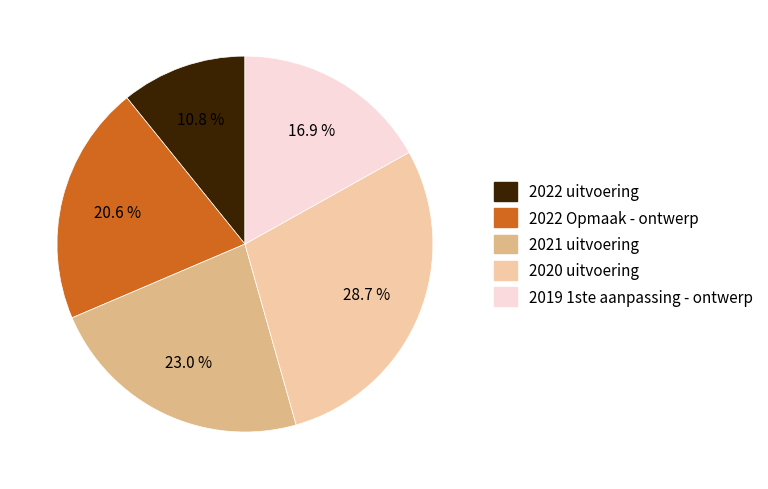

What is the smallest slice in the pie chart?

2022 uitvoering